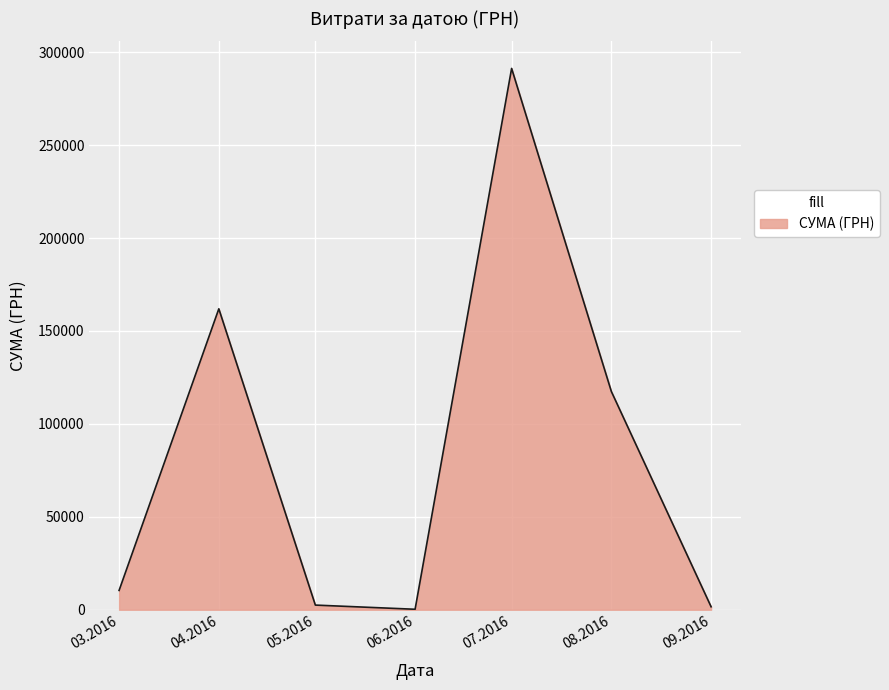

What is the difference between the maximum and minimum values?

291031.8